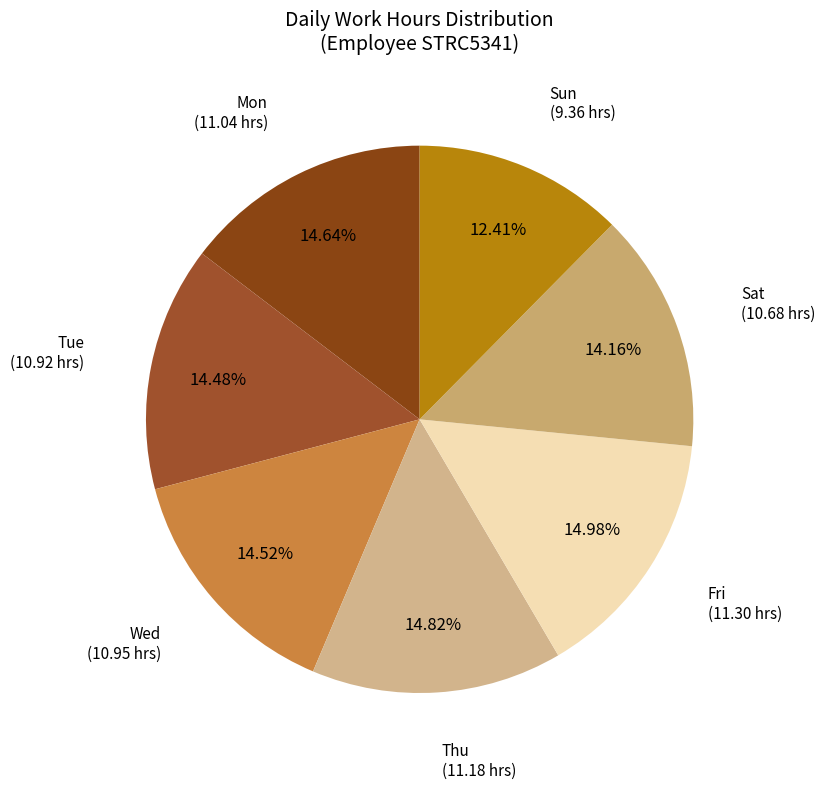

What is the ratio of the value at Fri to the value at Wed?

1.0